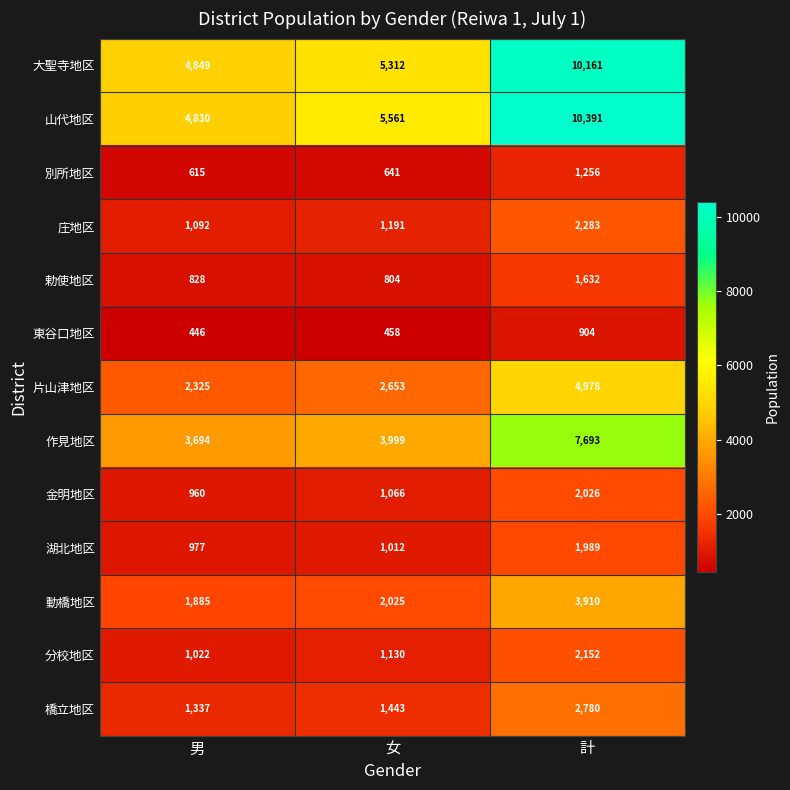

What value does the 別所地区 series have at 計?

1256